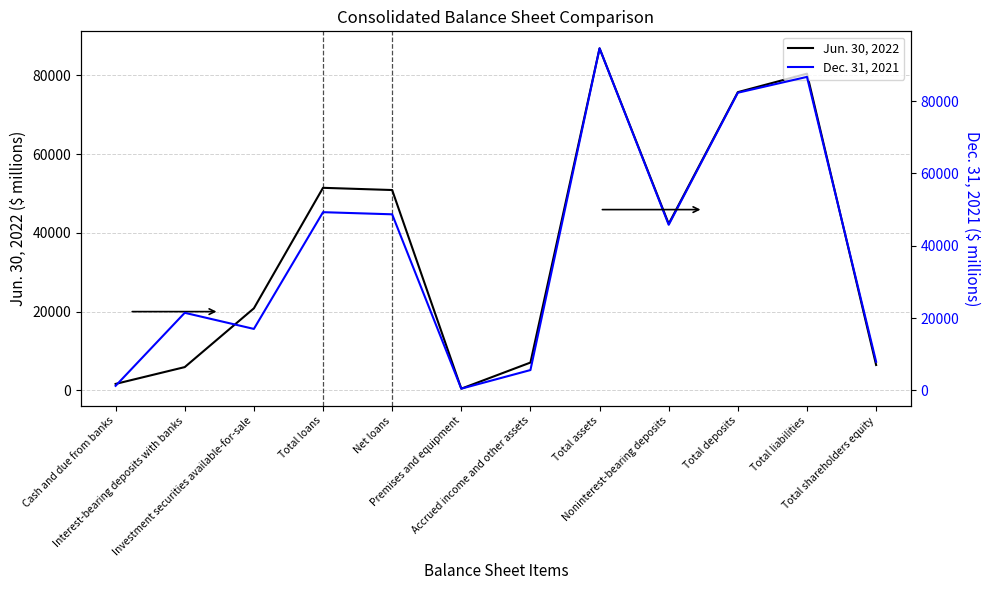

Which category has the highest value in the Dec. 31, 2021 series?

Total assets